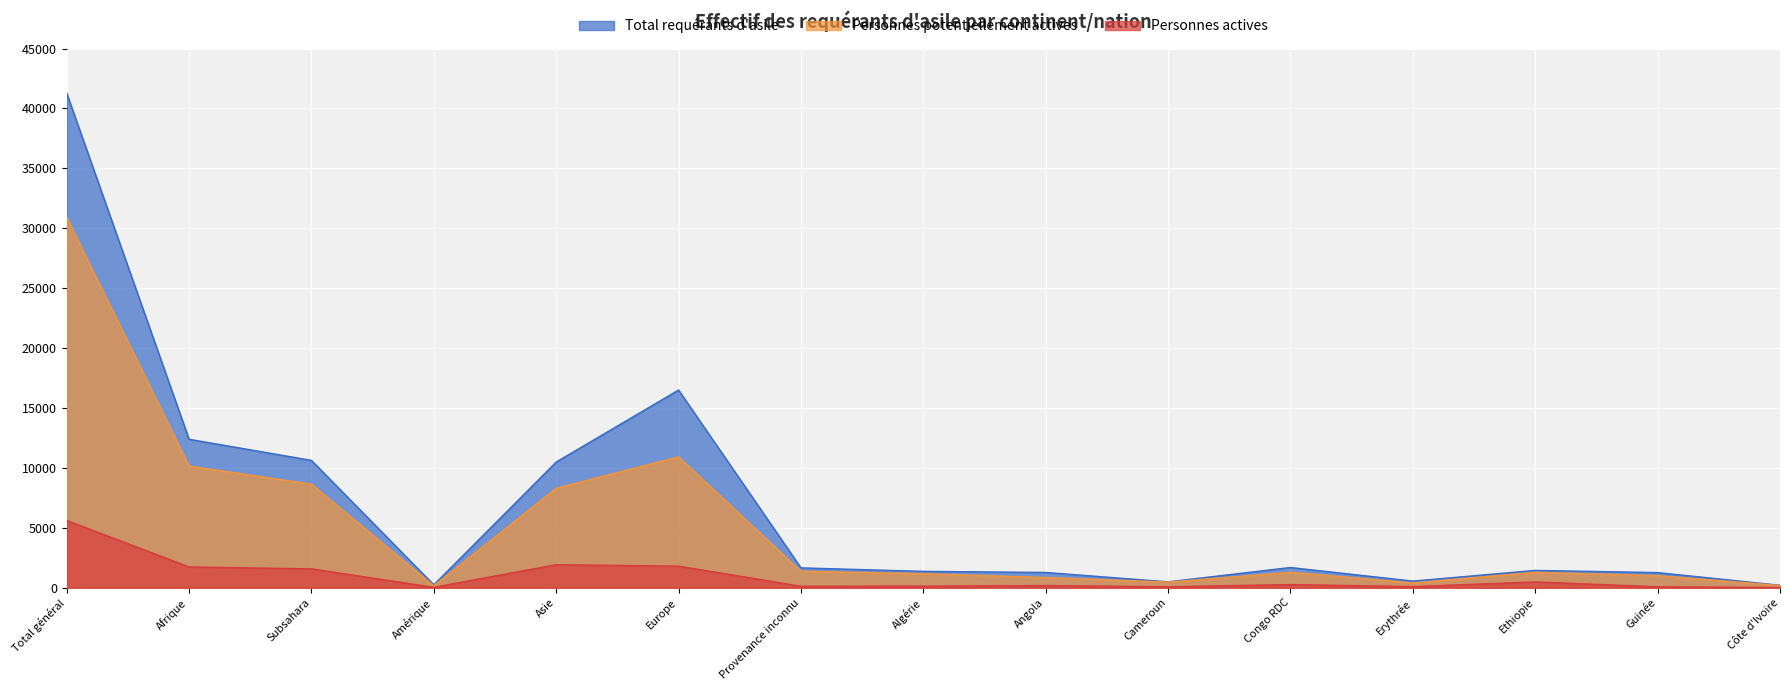

What is the difference between the second highest and minimum values in the Personnes actives series?

1902